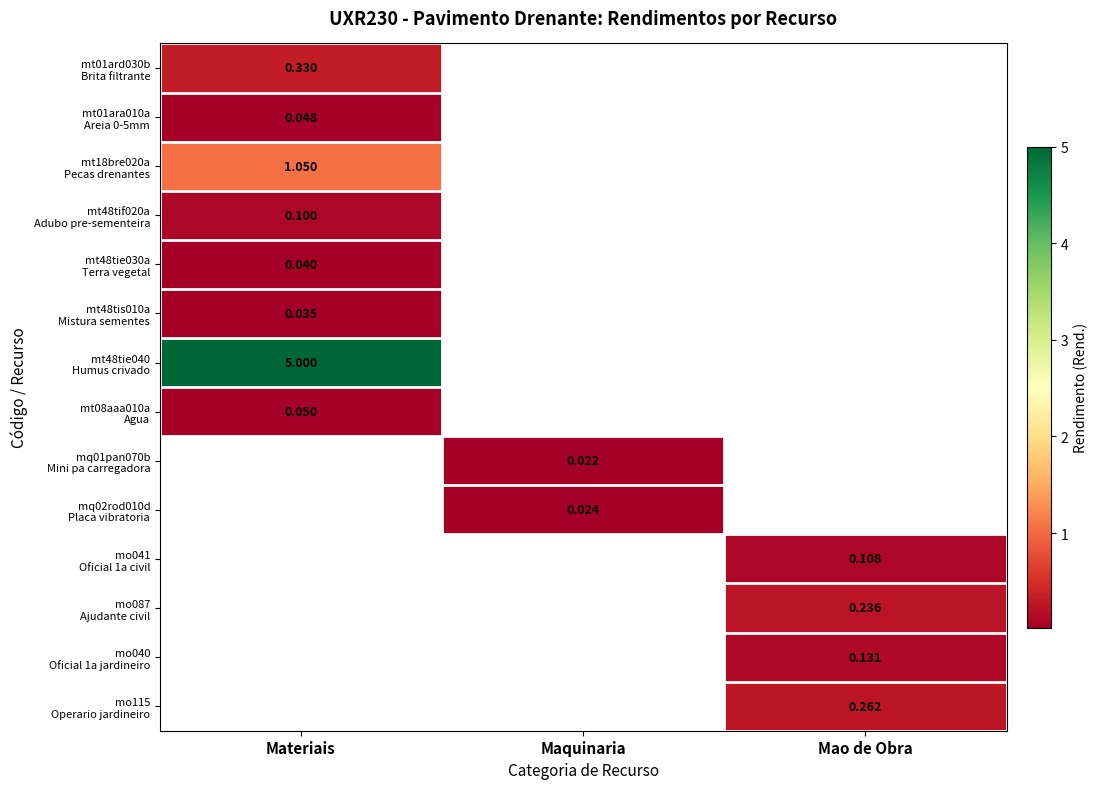

At how many categories does at least one series exceed 4?

1